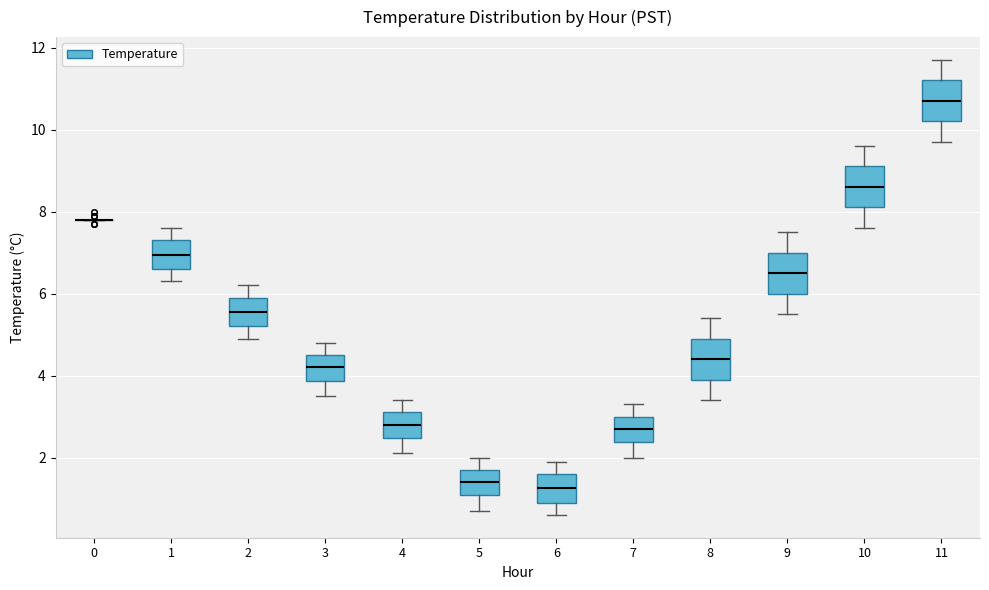

Reading left to right, read every box against the y-axis: the position of its median line, the range the box covers, and the ends of its whiskers. The values are not printed on the chart, so give them approximately, as read against the axis.

0: box collapsed to a line at 7.8, whiskers 7.8 to 7.8
1: median 7.0, box 6.6 to 7.4, whiskers 6.4 to 7.6
2: median 5.6, box 5.2 to 6.0, whiskers 5.0 to 6.2
3: median 4.2, box 3.8 to 4.6, whiskers 3.6 to 4.8
4: median 2.8, box 2.4 to 3.2, whiskers 2.2 to 3.4
5: median 1.4, box 1.0 to 1.8, whiskers 0.8 to 2.0
6: median 1.2, box 1.0 to 1.6, whiskers 0.6 to 2.0
7: median 2.8, box 2.4 to 3.0, whiskers 2.0 to 3.4
8: median 4.4, box 4.0 to 5.0, whiskers 3.4 to 5.4
9: median 6.6, box 6.0 to 7.0, whiskers 5.6 to 7.6
10: median 8.6, box 8.2 to 9.2, whiskers 7.6 to 9.6
11: median 10.8, box 10.2 to 11.2, whiskers 9.8 to 11.8